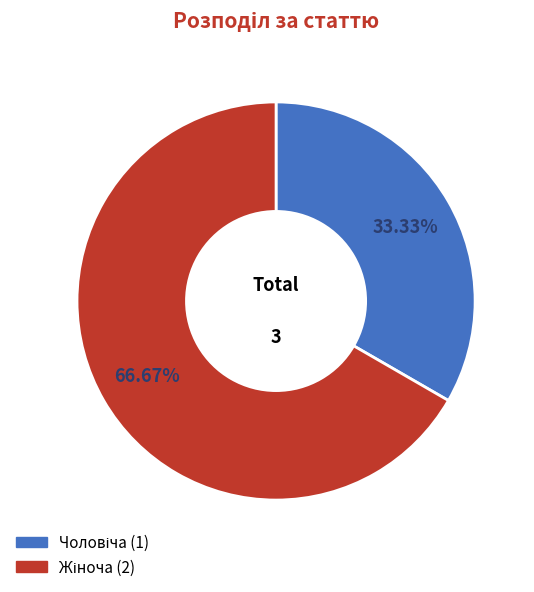

Is there any slice that represents more than half of the pie?

Yes